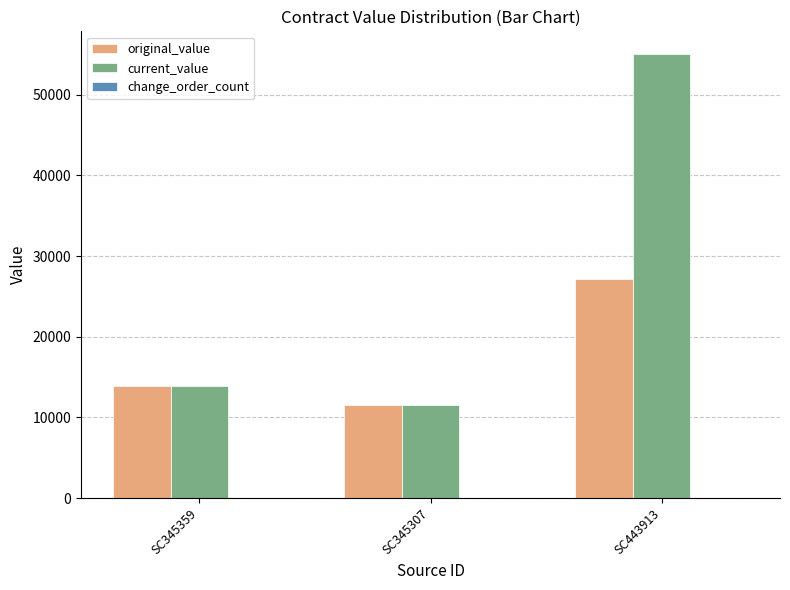

The value of original_value at SC345307 is 15184. True or false?

False